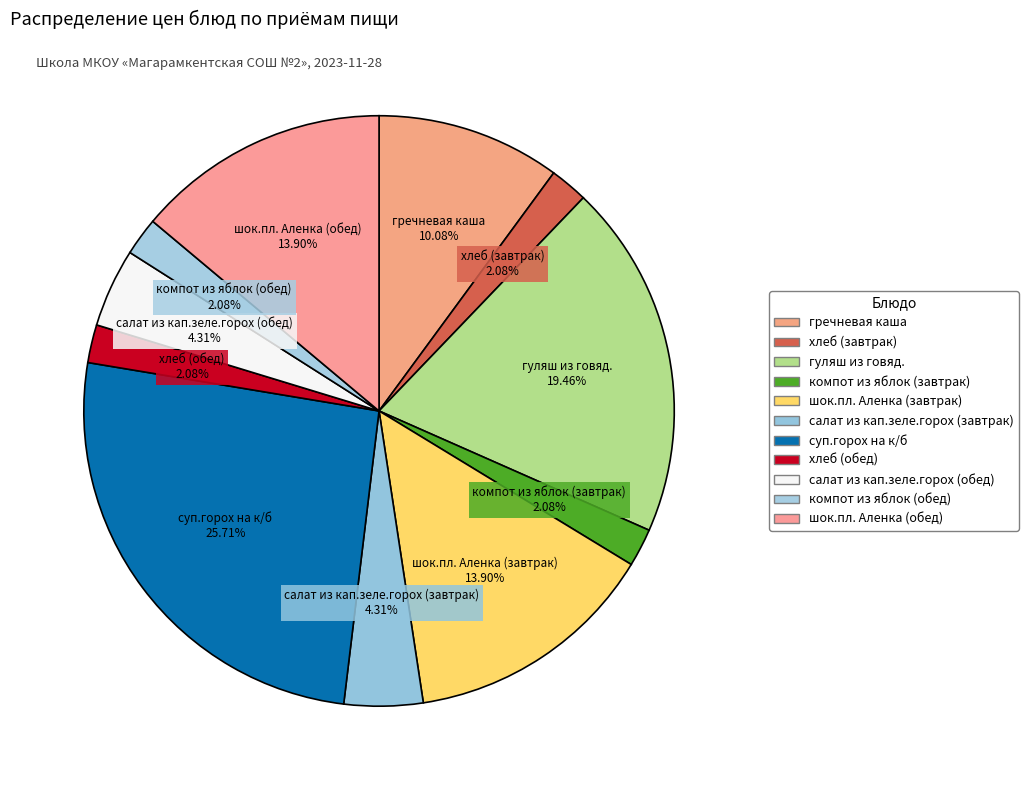

Count the number of slices in the pie.

11